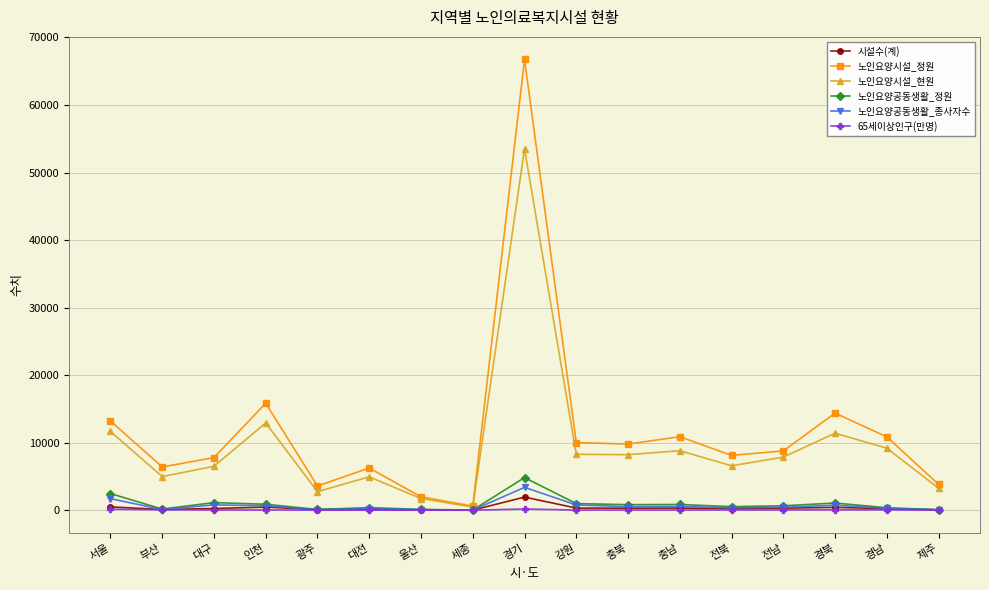

True or false: 노인요양시설_정원 has more than 1 points higher than both neighbors.

True